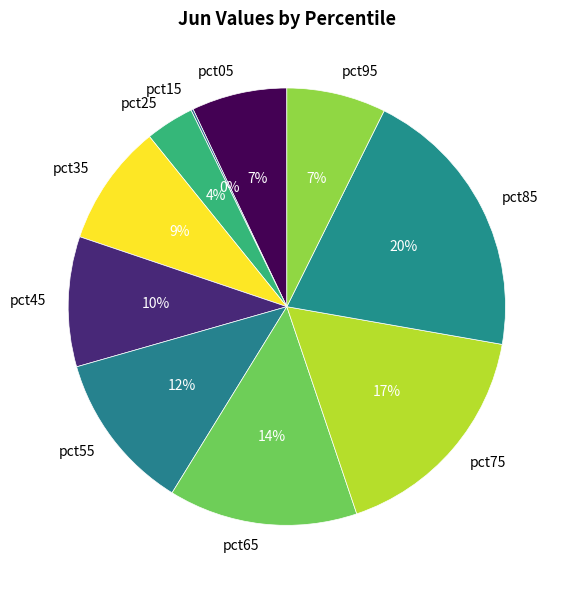

Which slice is the largest?

pct85